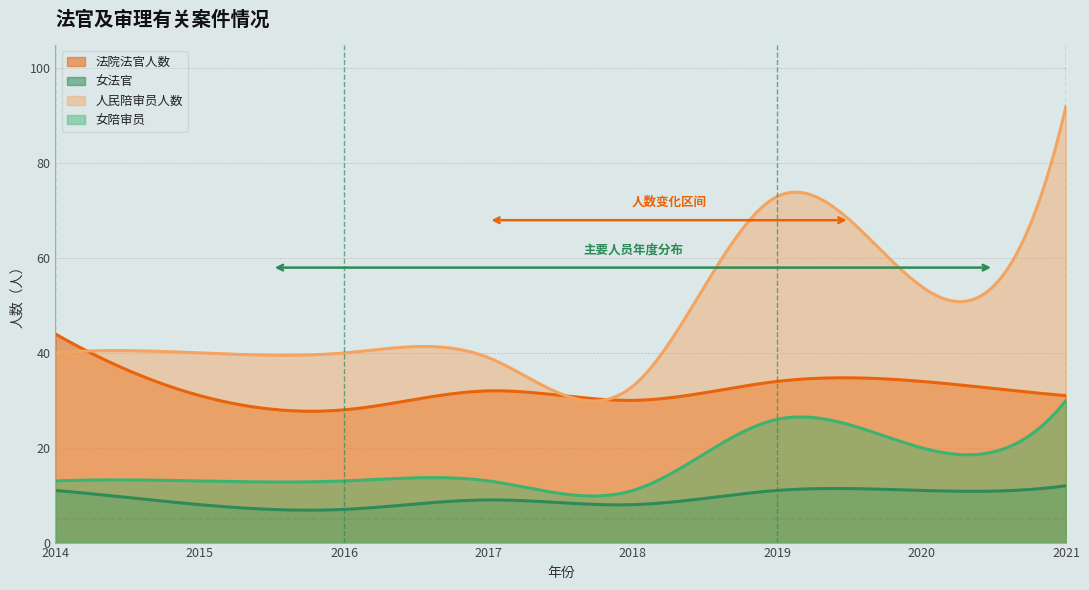

Where is the first local minimum for 法院法官人数?

2016